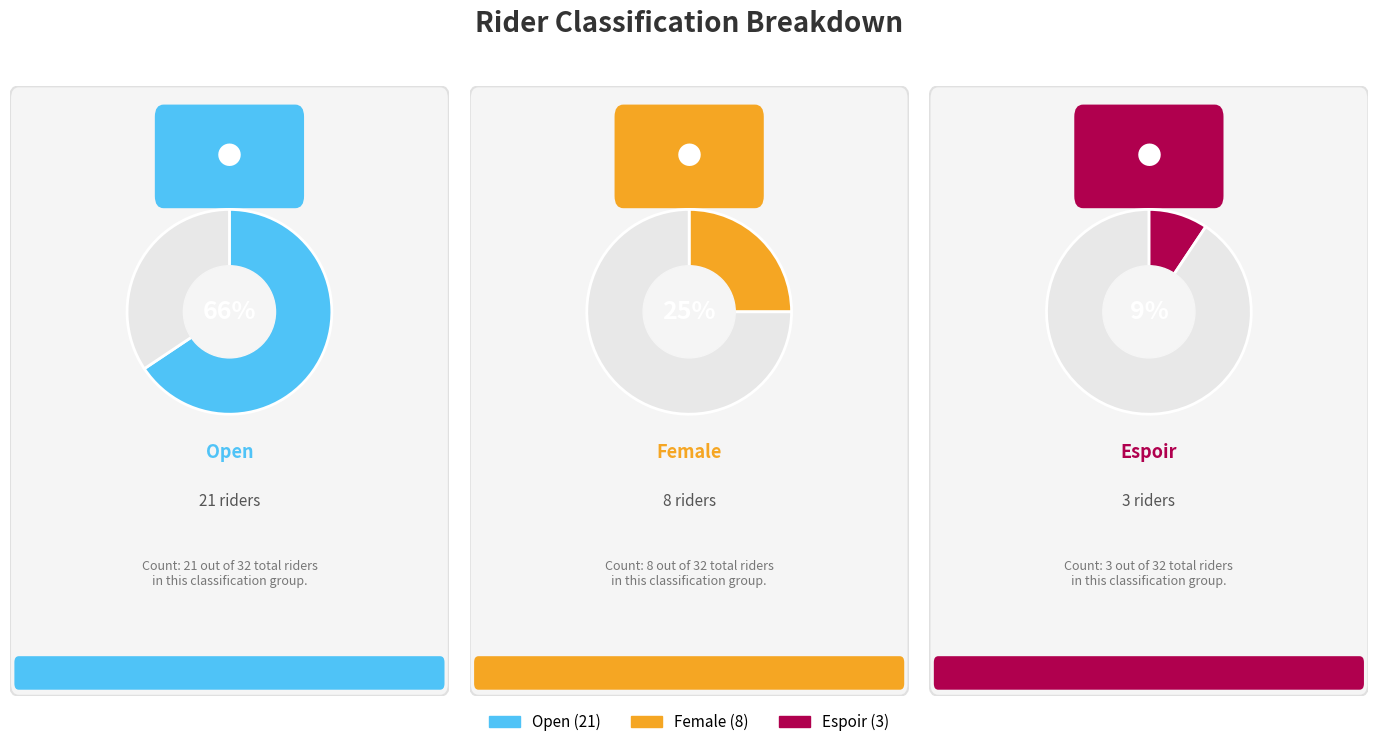

What is the majority slice?

Open